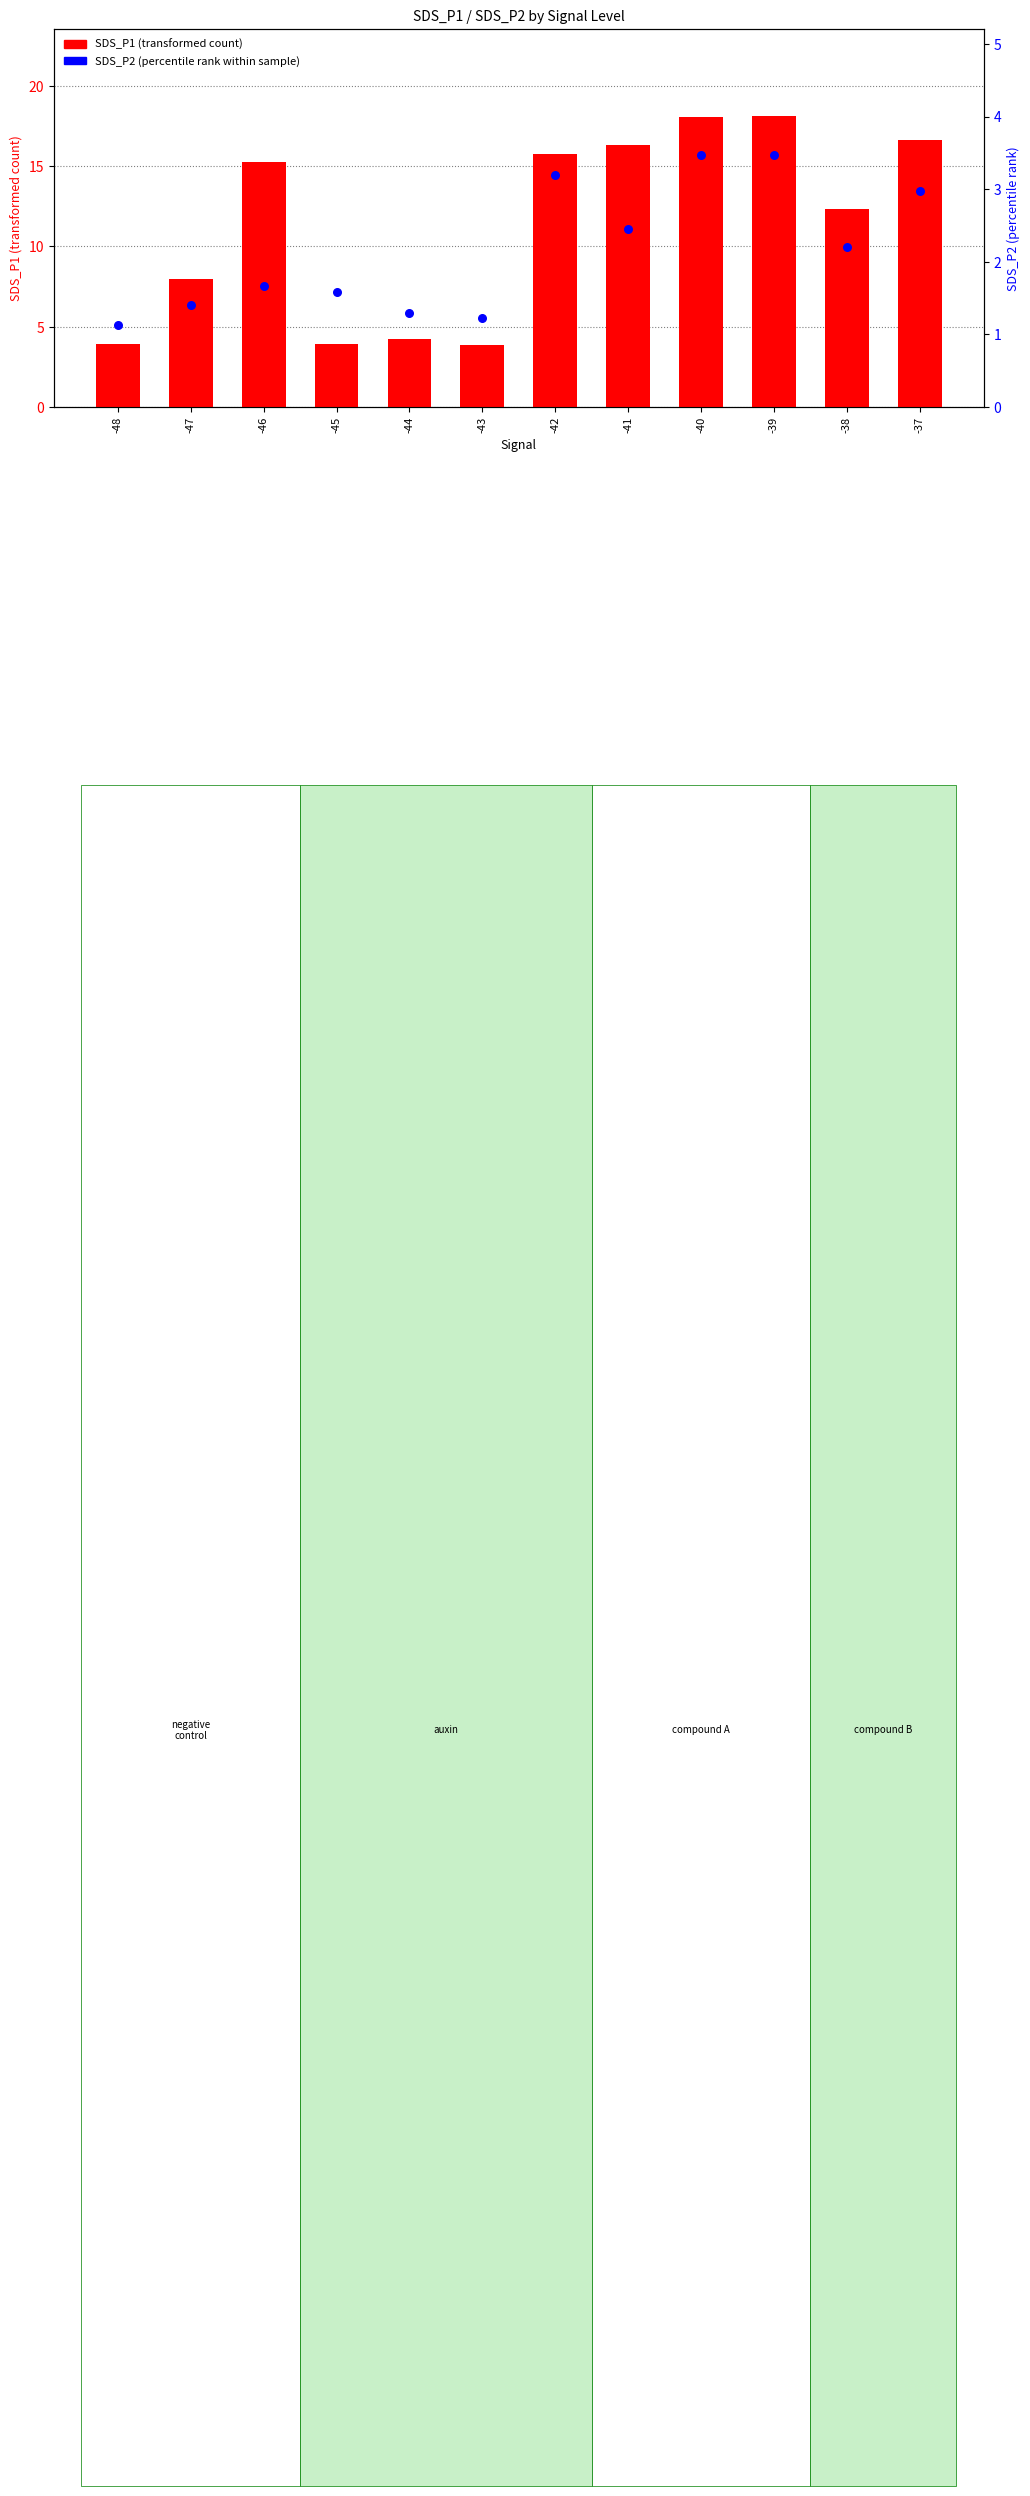

At which category is the sum across all series the highest?

-39